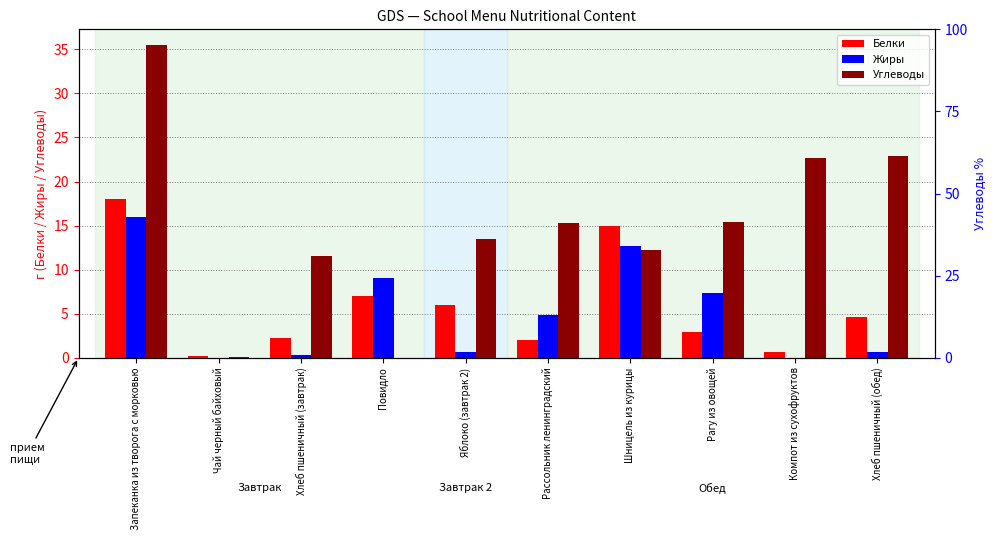

Read the Углеводы value at Яблоко (завтрак 2).

13.5